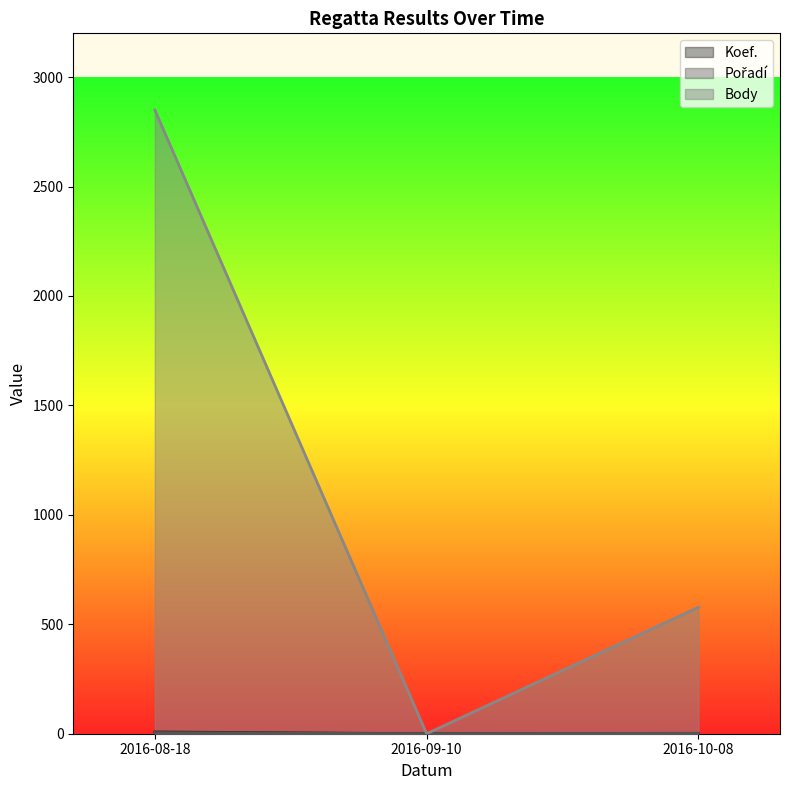

Which series has the widest spread of values?

Body